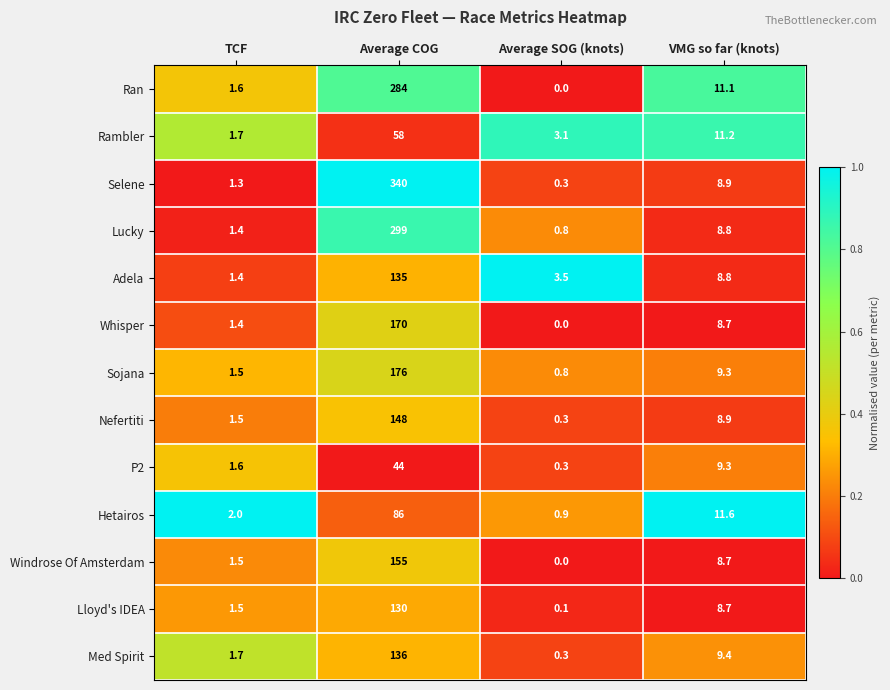

What is the difference between the maximum and minimum values in the Med Spirit series?

135.7